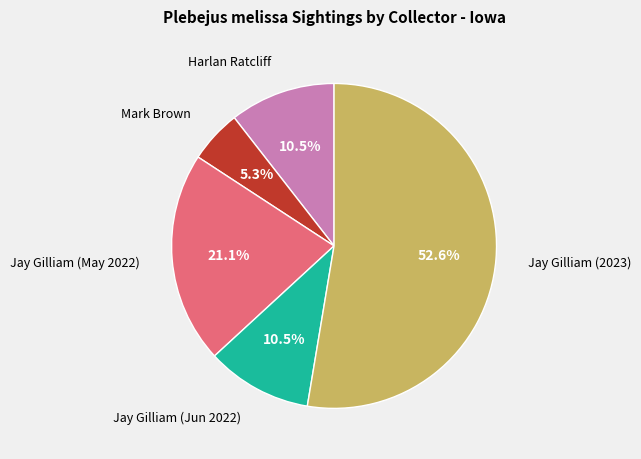

Is there a majority slice in this chart?

Yes